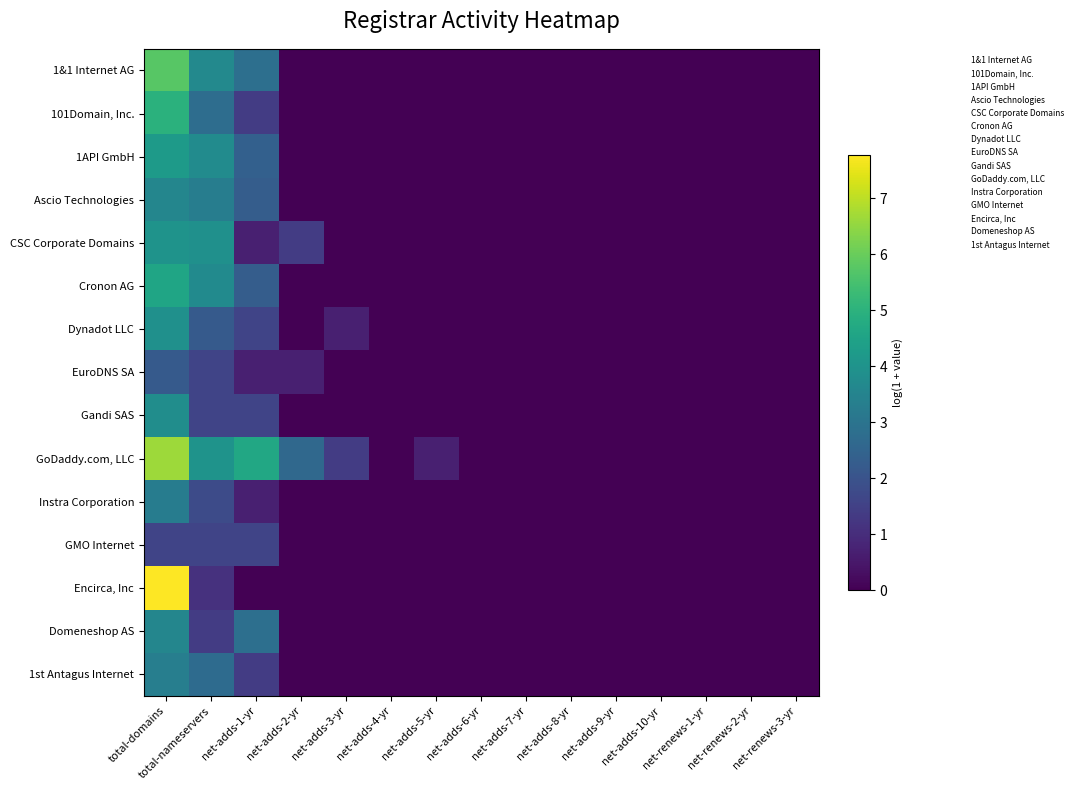

Reading right to left, list all the values displayed in this chart.

1&1 Internet AG: net-renews-3-yr=0.0	net-renews-2-yr=0.0	net-renews-1-yr=0.0	net-adds-10-yr=0.0	net-adds-9-yr=0.0	net-adds-8-yr=0.0	net-adds-7-yr=0.0	net-adds-6-yr=0.0	net-adds-5-yr=0.0	net-adds-4-yr=0.0	net-adds-3-yr=0.0	net-adds-2-yr=0.0	net-adds-1-yr=2.8	total-nameservers=3.7	total-domains=5.8
101Domain, Inc.: net-renews-3-yr=0.0	net-renews-2-yr=0.0	net-renews-1-yr=0.0	net-adds-10-yr=0.0	net-adds-9-yr=0.0	net-adds-8-yr=0.0	net-adds-7-yr=0.0	net-adds-6-yr=0.0	net-adds-5-yr=0.0	net-adds-4-yr=0.0	net-adds-3-yr=0.0	net-adds-2-yr=0.0	net-adds-1-yr=1.4	total-nameservers=2.8	total-domains=5.0
1API GmbH: net-renews-3-yr=0.0	net-renews-2-yr=0.0	net-renews-1-yr=0.0	net-adds-10-yr=0.0	net-adds-9-yr=0.0	net-adds-8-yr=0.0	net-adds-7-yr=0.0	net-adds-6-yr=0.0	net-adds-5-yr=0.0	net-adds-4-yr=0.0	net-adds-3-yr=0.0	net-adds-2-yr=0.0	net-adds-1-yr=2.4	total-nameservers=3.8	total-domains=4.2
Ascio Technologies: net-renews-3-yr=0.0	net-renews-2-yr=0.0	net-renews-1-yr=0.0	net-adds-10-yr=0.0	net-adds-9-yr=0.0	net-adds-8-yr=0.0	net-adds-7-yr=0.0	net-adds-6-yr=0.0	net-adds-5-yr=0.0	net-adds-4-yr=0.0	net-adds-3-yr=0.0	net-adds-2-yr=0.0	net-adds-1-yr=2.3	total-nameservers=3.3	total-domains=3.6
CSC Corporate Domains: net-renews-3-yr=0.0	net-renews-2-yr=0.0	net-renews-1-yr=0.0	net-adds-10-yr=0.0	net-adds-9-yr=0.0	net-adds-8-yr=0.0	net-adds-7-yr=0.0	net-adds-6-yr=0.0	net-adds-5-yr=0.0	net-adds-4-yr=0.0	net-adds-3-yr=0.0	net-adds-2-yr=1.4	net-adds-1-yr=0.7	total-nameservers=3.9	total-domains=4.0
Cronon AG: net-renews-3-yr=0.0	net-renews-2-yr=0.0	net-renews-1-yr=0.0	net-adds-10-yr=0.0	net-adds-9-yr=0.0	net-adds-8-yr=0.0	net-adds-7-yr=0.0	net-adds-6-yr=0.0	net-adds-5-yr=0.0	net-adds-4-yr=0.0	net-adds-3-yr=0.0	net-adds-2-yr=0.0	net-adds-1-yr=2.3	total-nameservers=3.7	total-domains=4.6
Dynadot LLC: net-renews-3-yr=0.0	net-renews-2-yr=0.0	net-renews-1-yr=0.0	net-adds-10-yr=0.0	net-adds-9-yr=0.0	net-adds-8-yr=0.0	net-adds-7-yr=0.0	net-adds-6-yr=0.0	net-adds-5-yr=0.0	net-adds-4-yr=0.0	net-adds-3-yr=0.7	net-adds-2-yr=0.0	net-adds-1-yr=1.6	total-nameservers=2.2	total-domains=3.9
EuroDNS SA: net-renews-3-yr=0.0	net-renews-2-yr=0.0	net-renews-1-yr=0.0	net-adds-10-yr=0.0	net-adds-9-yr=0.0	net-adds-8-yr=0.0	net-adds-7-yr=0.0	net-adds-6-yr=0.0	net-adds-5-yr=0.0	net-adds-4-yr=0.0	net-adds-3-yr=0.0	net-adds-2-yr=0.7	net-adds-1-yr=0.7	total-nameservers=1.6	total-domains=2.2
Gandi SAS: net-renews-3-yr=0.0	net-renews-2-yr=0.0	net-renews-1-yr=0.0	net-adds-10-yr=0.0	net-adds-9-yr=0.0	net-adds-8-yr=0.0	net-adds-7-yr=0.0	net-adds-6-yr=0.0	net-adds-5-yr=0.0	net-adds-4-yr=0.0	net-adds-3-yr=0.0	net-adds-2-yr=0.0	net-adds-1-yr=1.6	total-nameservers=1.6	total-domains=3.8
GoDaddy.com, LLC: net-renews-3-yr=0.0	net-renews-2-yr=0.0	net-renews-1-yr=0.0	net-adds-10-yr=0.0	net-adds-9-yr=0.0	net-adds-8-yr=0.0	net-adds-7-yr=0.0	net-adds-6-yr=0.0	net-adds-5-yr=0.7	net-adds-4-yr=0.0	net-adds-3-yr=1.4	net-adds-2-yr=2.6	net-adds-1-yr=4.7	total-nameservers=4.0	total-domains=6.6
Instra Corporation: net-renews-3-yr=0.0	net-renews-2-yr=0.0	net-renews-1-yr=0.0	net-adds-10-yr=0.0	net-adds-9-yr=0.0	net-adds-8-yr=0.0	net-adds-7-yr=0.0	net-adds-6-yr=0.0	net-adds-5-yr=0.0	net-adds-4-yr=0.0	net-adds-3-yr=0.0	net-adds-2-yr=0.0	net-adds-1-yr=0.7	total-nameservers=1.8	total-domains=3.3
GMO Internet: net-renews-3-yr=0.0	net-renews-2-yr=0.0	net-renews-1-yr=0.0	net-adds-10-yr=0.0	net-adds-9-yr=0.0	net-adds-8-yr=0.0	net-adds-7-yr=0.0	net-adds-6-yr=0.0	net-adds-5-yr=0.0	net-adds-4-yr=0.0	net-adds-3-yr=0.0	net-adds-2-yr=0.0	net-adds-1-yr=1.6	total-nameservers=1.6	total-domains=1.6
Encirca, Inc: net-renews-3-yr=0.0	net-renews-2-yr=0.0	net-renews-1-yr=0.0	net-adds-10-yr=0.0	net-adds-9-yr=0.0	net-adds-8-yr=0.0	net-adds-7-yr=0.0	net-adds-6-yr=0.0	net-adds-5-yr=0.0	net-adds-4-yr=0.0	net-adds-3-yr=0.0	net-adds-2-yr=0.0	net-adds-1-yr=0.0	total-nameservers=1.1	total-domains=7.8
Domeneshop AS: net-renews-3-yr=0.0	net-renews-2-yr=0.0	net-renews-1-yr=0.0	net-adds-10-yr=0.0	net-adds-9-yr=0.0	net-adds-8-yr=0.0	net-adds-7-yr=0.0	net-adds-6-yr=0.0	net-adds-5-yr=0.0	net-adds-4-yr=0.0	net-adds-3-yr=0.0	net-adds-2-yr=0.0	net-adds-1-yr=2.8	total-nameservers=1.4	total-domains=3.6
1st Antagus Internet: net-renews-3-yr=0.0	net-renews-2-yr=0.0	net-renews-1-yr=0.0	net-adds-10-yr=0.0	net-adds-9-yr=0.0	net-adds-8-yr=0.0	net-adds-7-yr=0.0	net-adds-6-yr=0.0	net-adds-5-yr=0.0	net-adds-4-yr=0.0	net-adds-3-yr=0.0	net-adds-2-yr=0.0	net-adds-1-yr=1.4	total-nameservers=2.7	total-domains=3.3